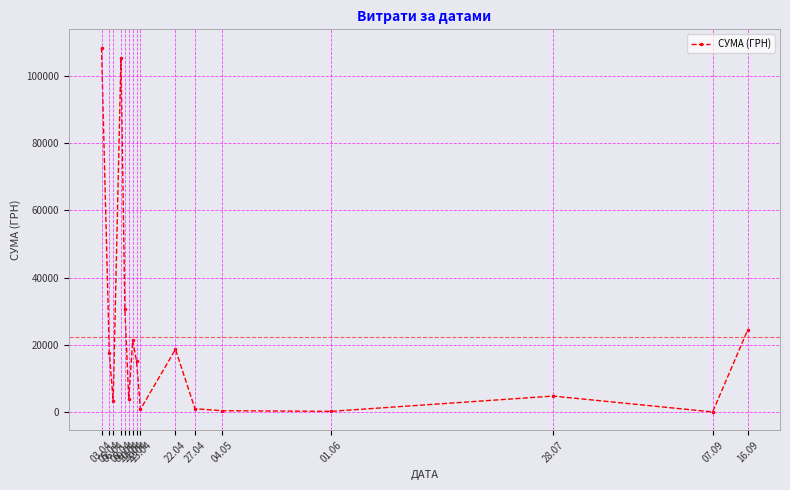

Does the chart display data point markers on the line(s)?

Yes